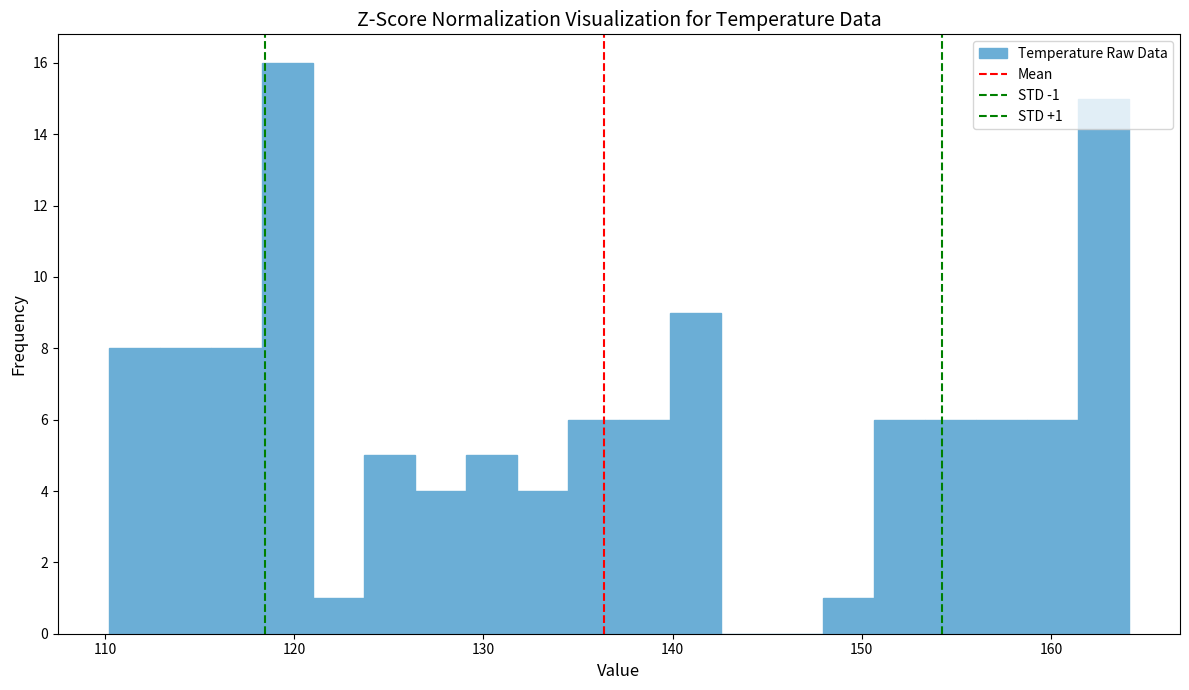

Read against the x-axis, roughly where is the centre of the tallest bar?

120